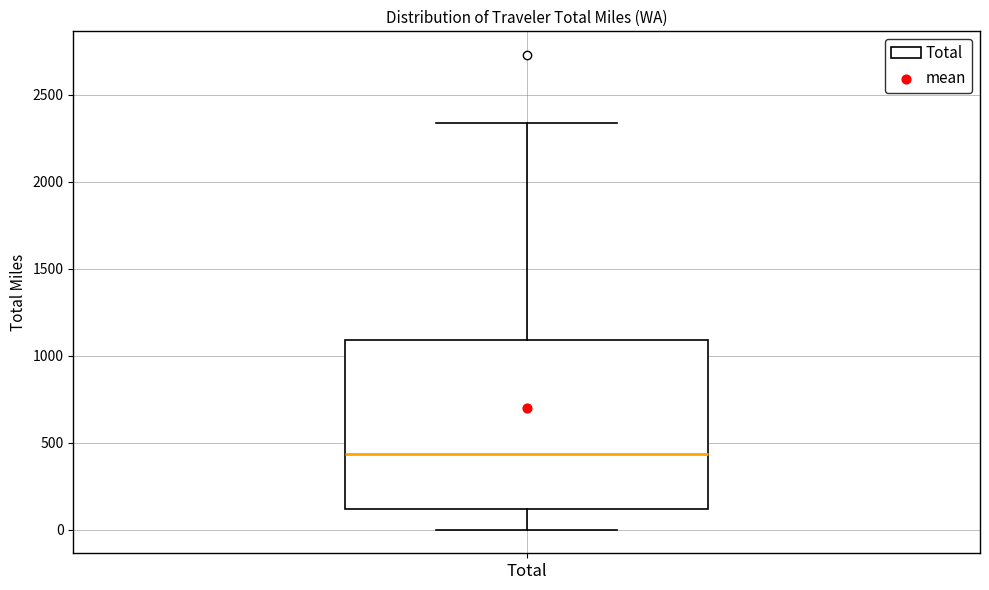

Where does the lower whisker of the box for Total end on the y-axis? The values are not printed on the chart, so give them approximately, as read against the axis.

0